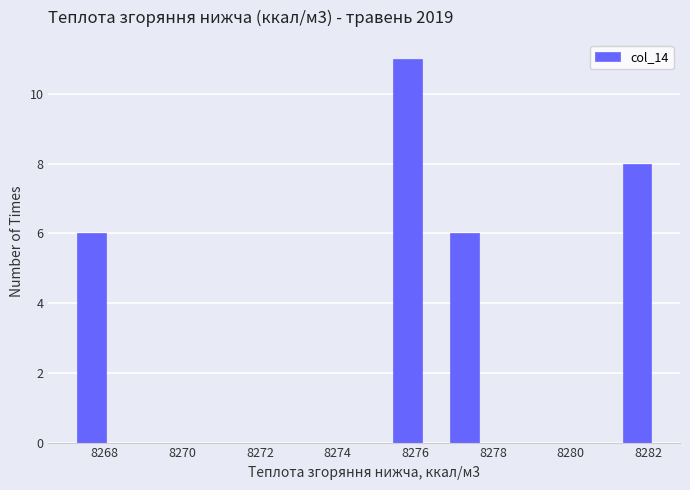

Read against the x-axis, roughly where is the centre of the tallest bar?

8275.8